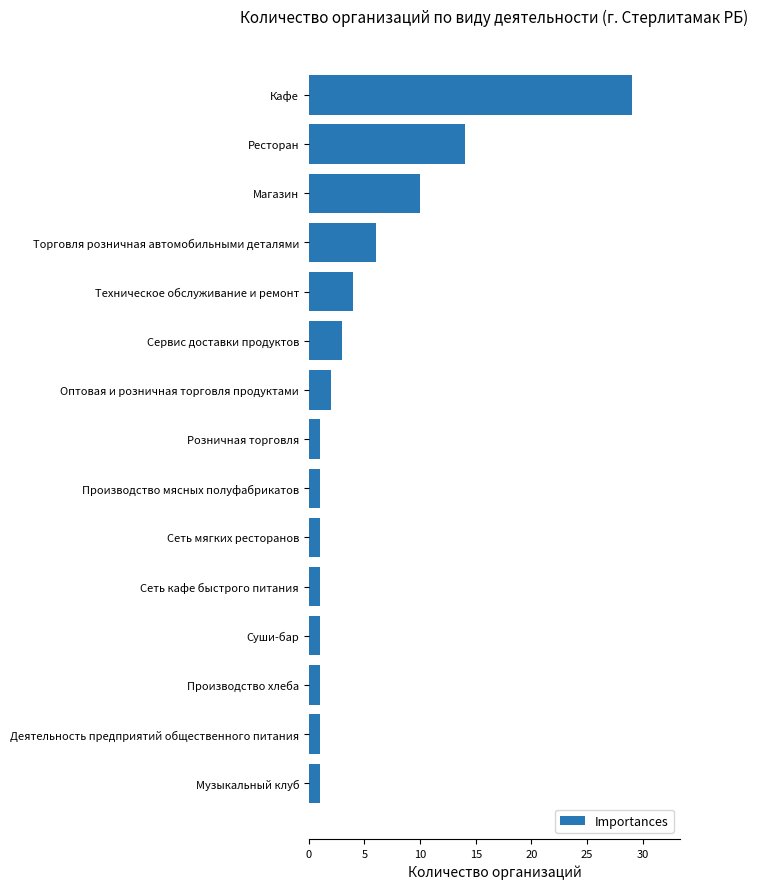

What is the ratio of the value at Кафе to the value at Сеть кафе быстрого питания?

29.0